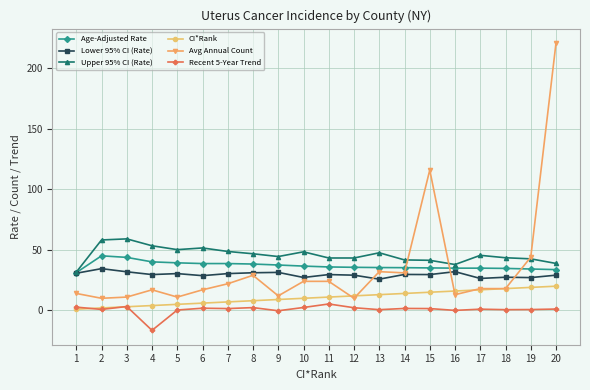

What is the value of the Age-Adjusted Rate point at the 15th from the left?

35.1